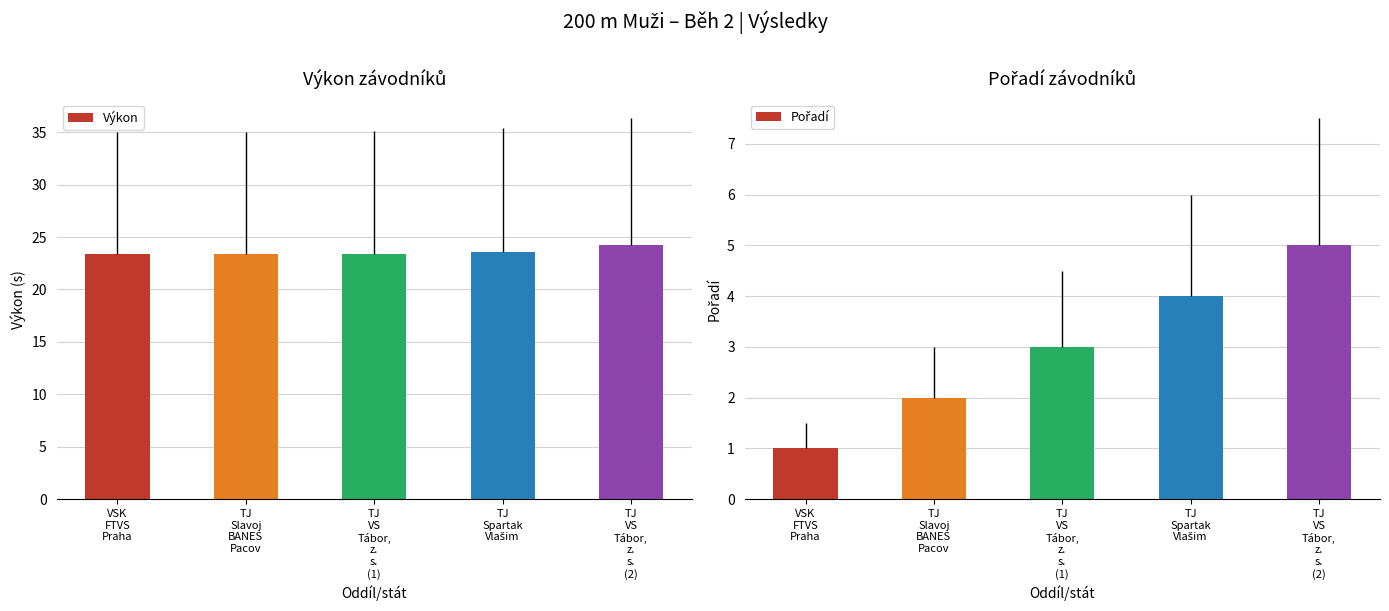

At how many categories does at least one series exceed 14?

5